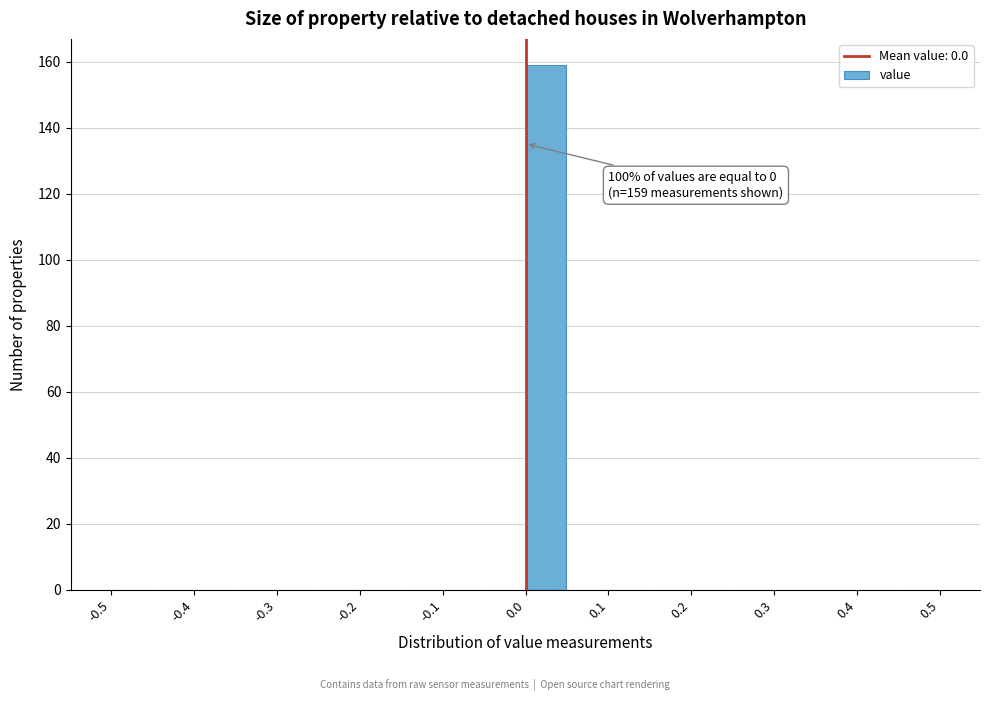

Which range on the x-axis has the tallest bar?

0.00 to 0.05